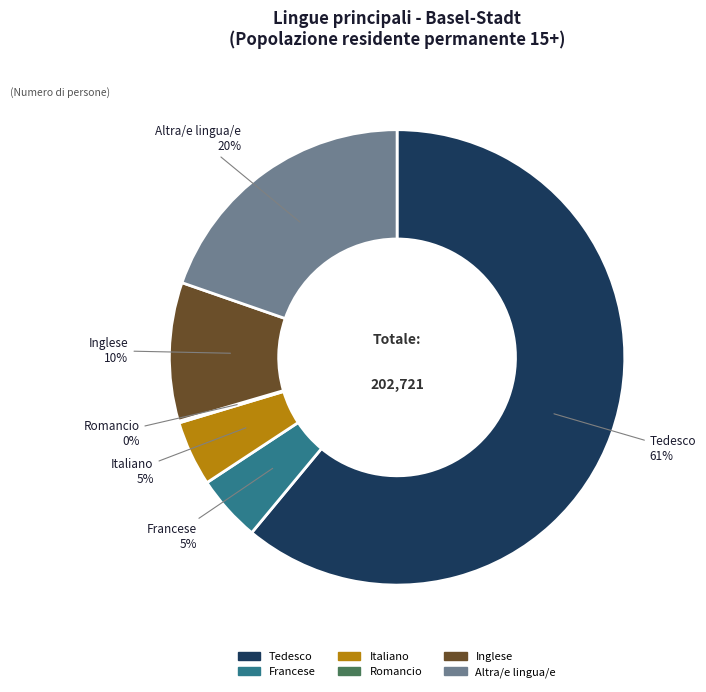

Which slice represents more than half of the pie?

Tedesco